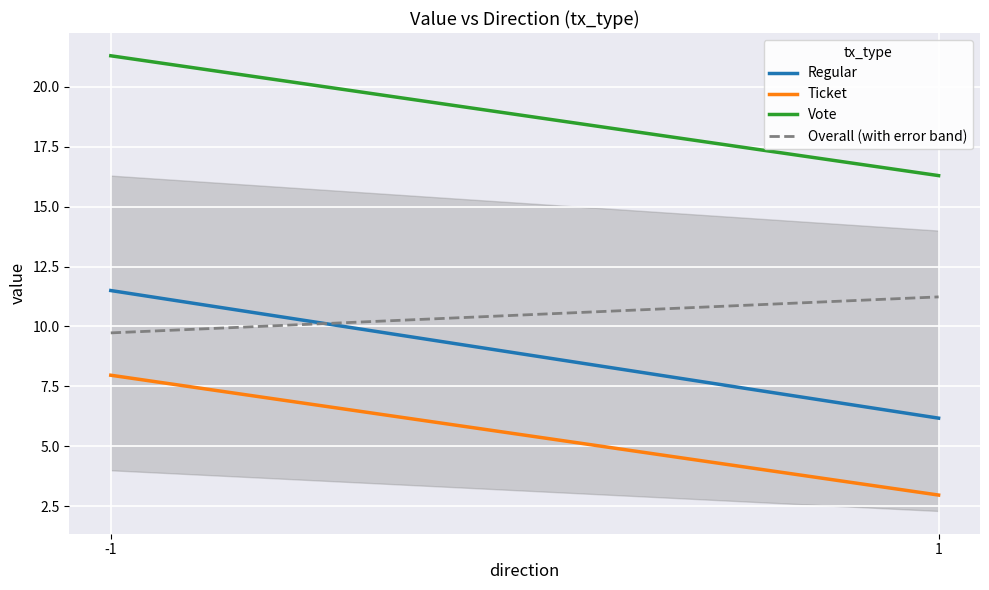

Which has a higher value, 1 or -1?

-1